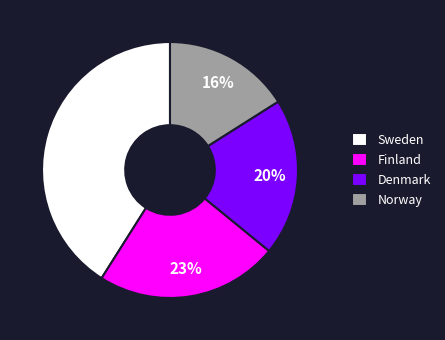

Count the number of slices in the pie.

4